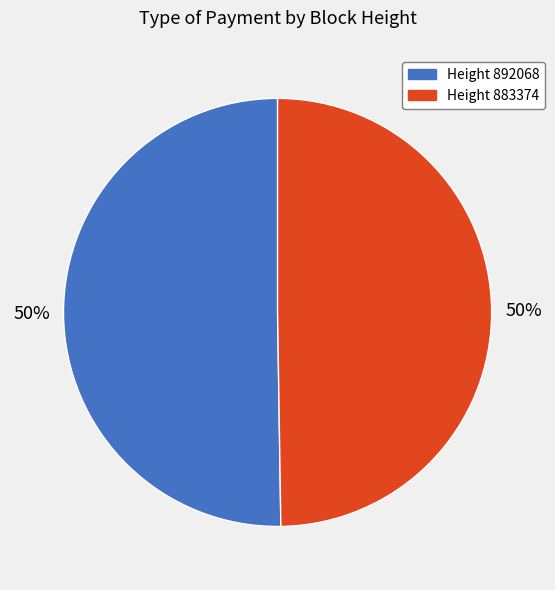

To the nearest percent, what is the average slice percentage?

50%